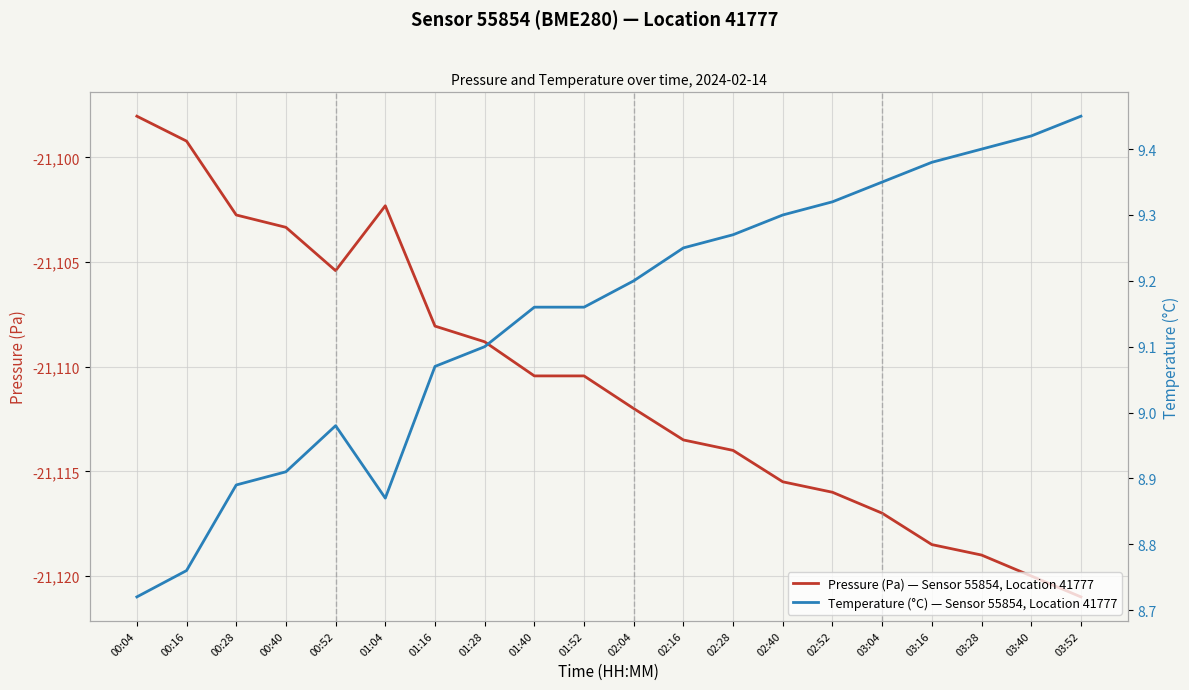

Which series has the largest range (max minus min)?

Pressure (Pa) — Sensor 55854, Location 41777